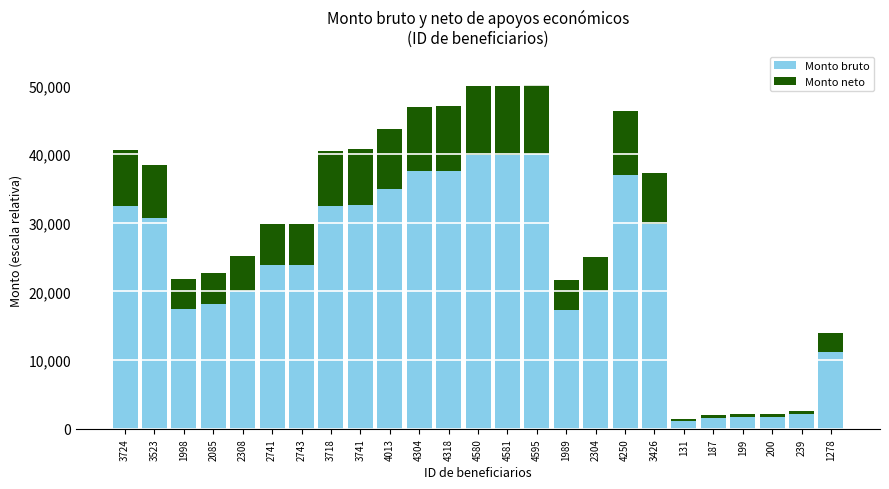

What is the difference between the maximum and minimum values in the Monto bruto series?

38859.6